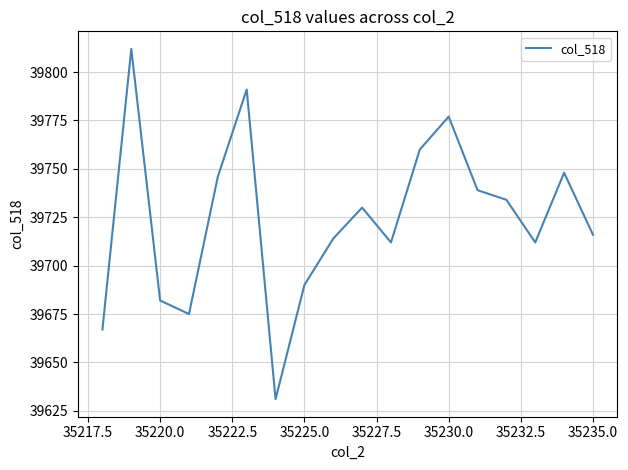

What is the minimum value shown in the chart?

39631